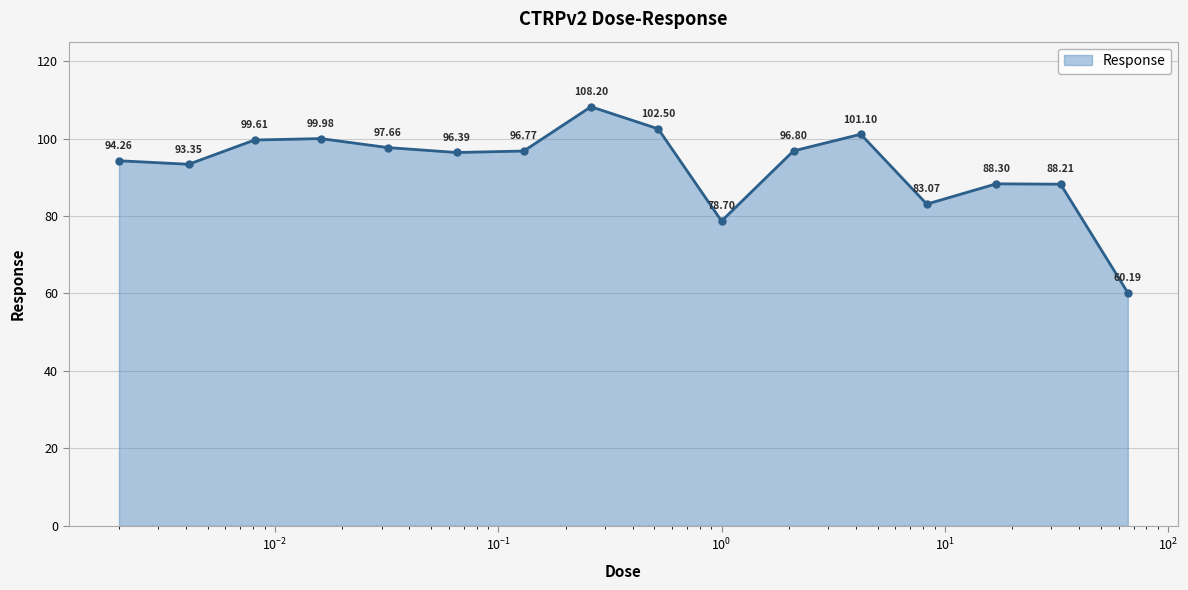

What is the difference between the second highest and second lowest values?

23.8